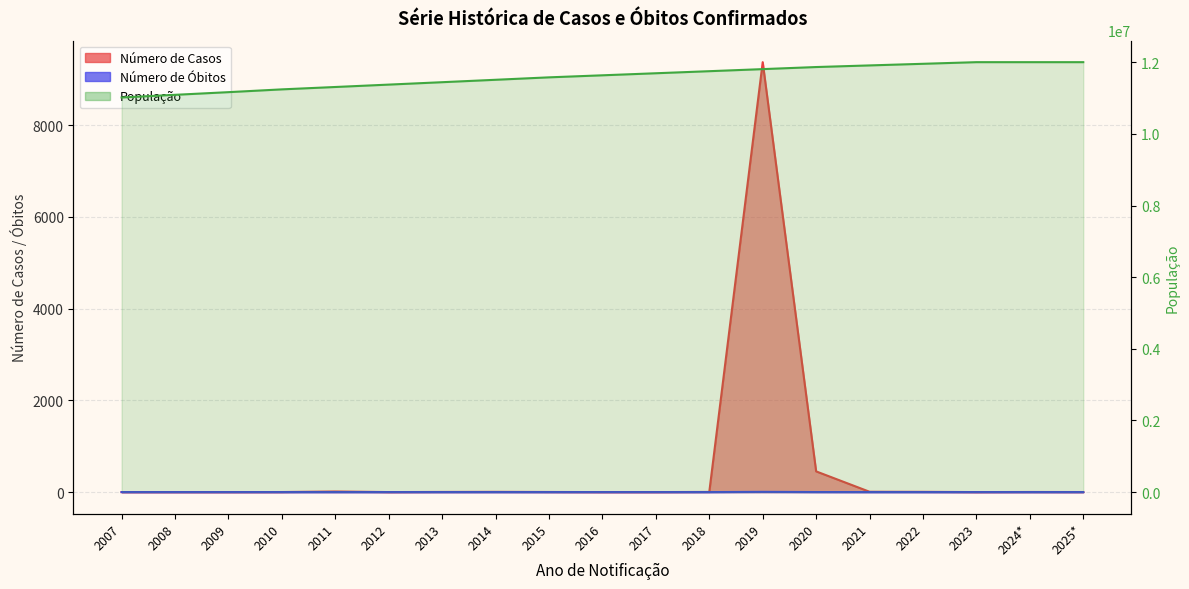

What is the difference between the maximum and minimum values in the Número de Óbitos series?

5